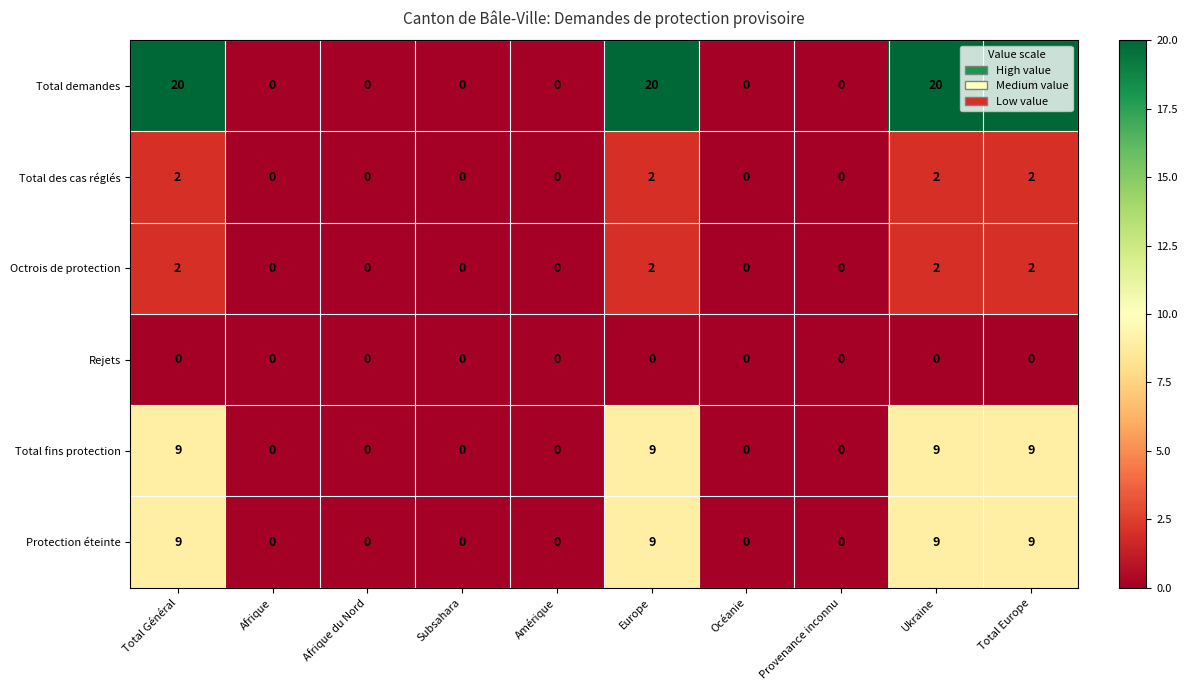

What is the maximum value shown in the chart?

20